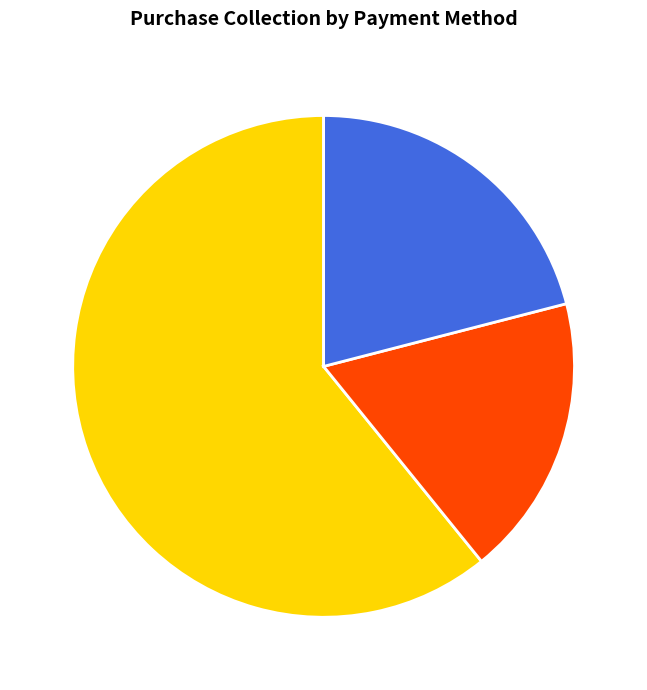

Combined, do Online and Cash account for over 50%?

Yes